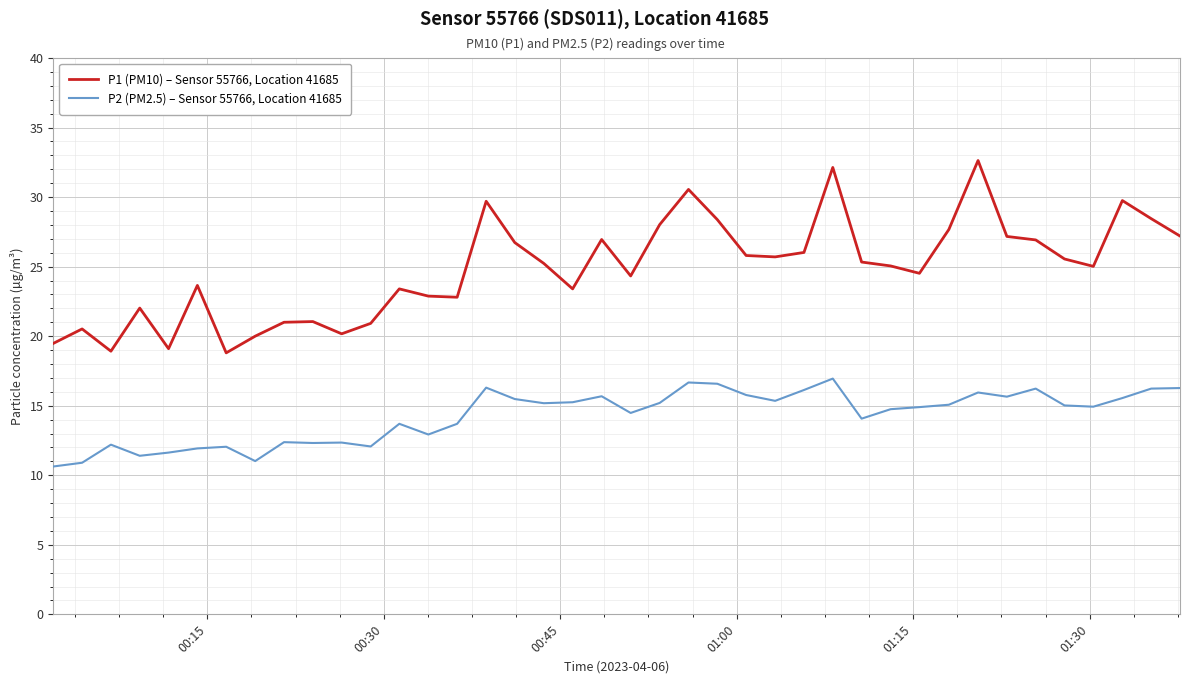

What is the smallest value displayed?

10.6